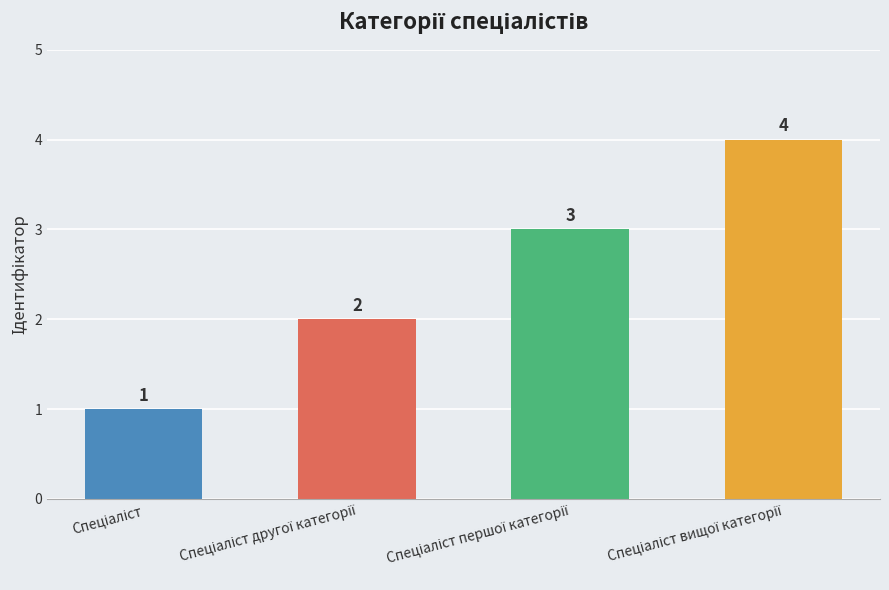

Count the values in the range 2 to 4.

3